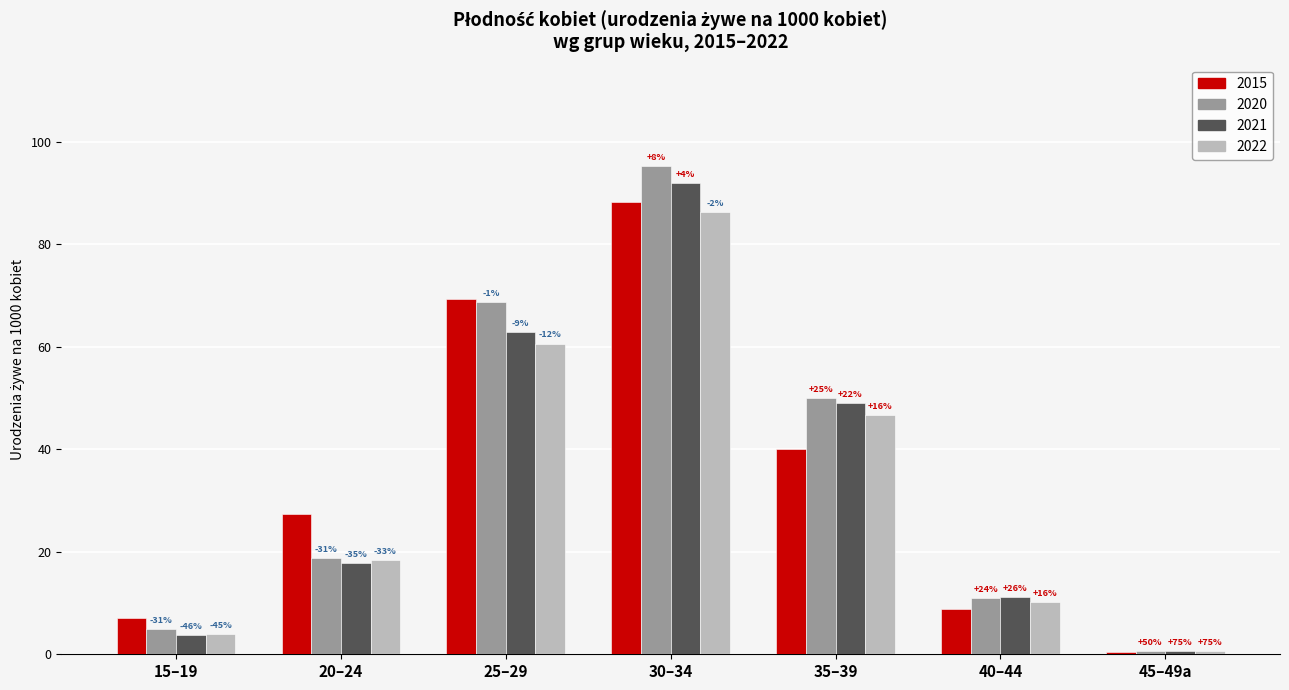

The 2015 series shows 12.0 at 40–44. True or false?

False